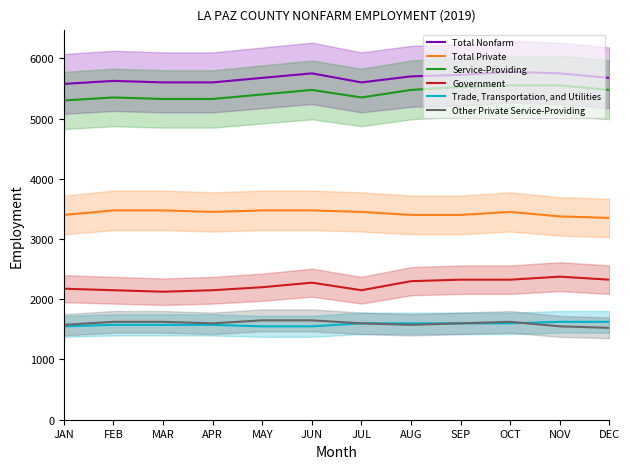

What is the difference between the highest and lowest values at NOV?

4200